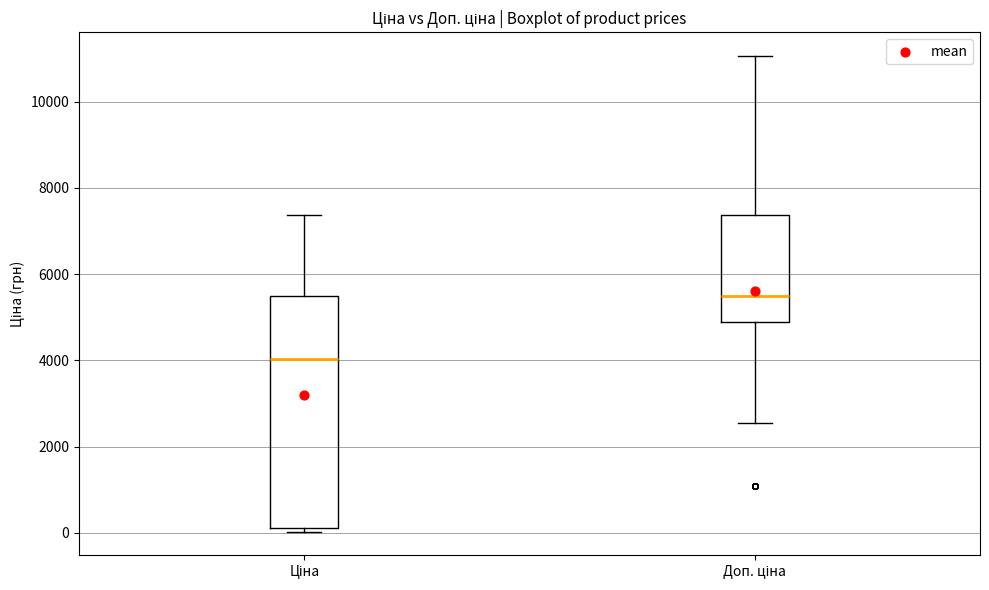

Where does the upper whisker of the box for Доп. ціна end on the y-axis? The values are not printed on the chart, so give them approximately, as read against the axis.

11000